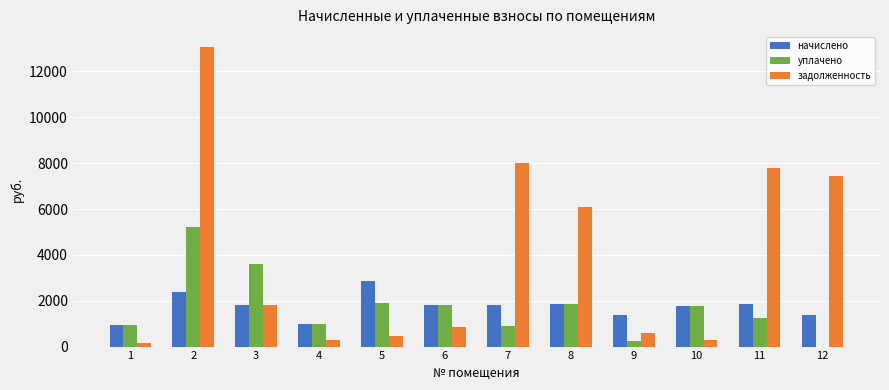

The value of уплачено at 3 is 1053.7. True or false?

False